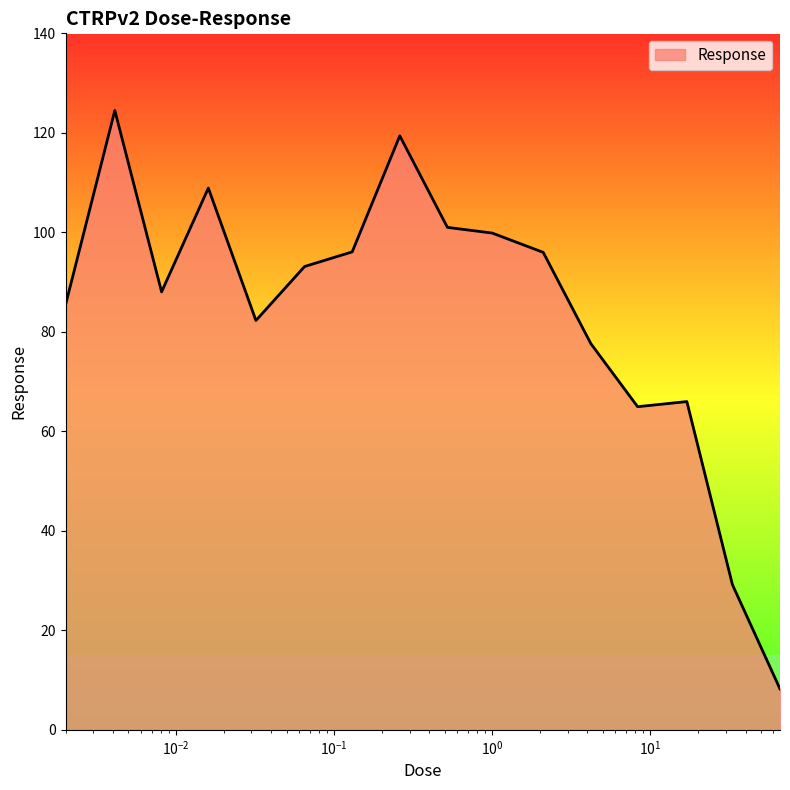

What is the difference between the maximum and minimum values?

116.3